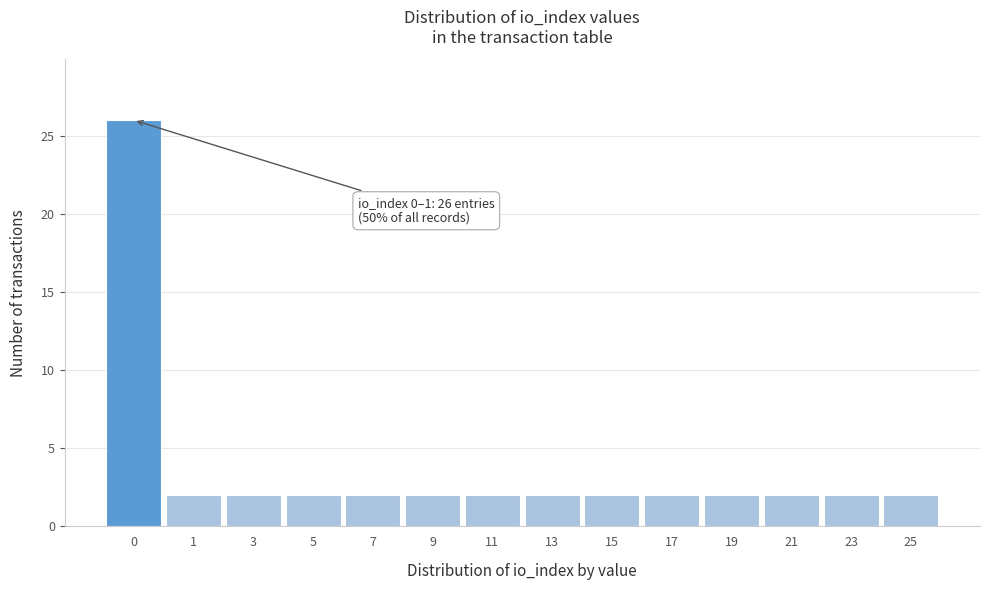

Reading left to right, extract all data points from this chart.

0=26	1=2	3=2	5=2	7=2	9=2	11=2	13=2	15=2	17=2	19=2	21=2	23=2	25=2